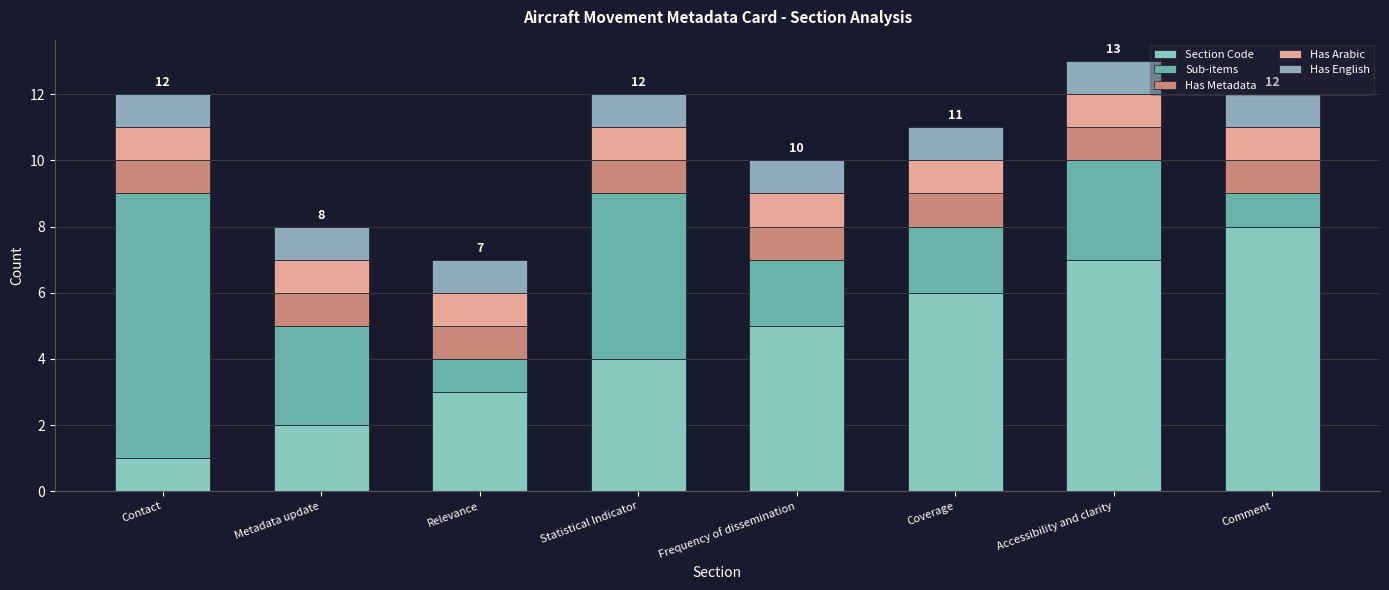

At which category is the sum across all series the highest?

Accessibility and clarity